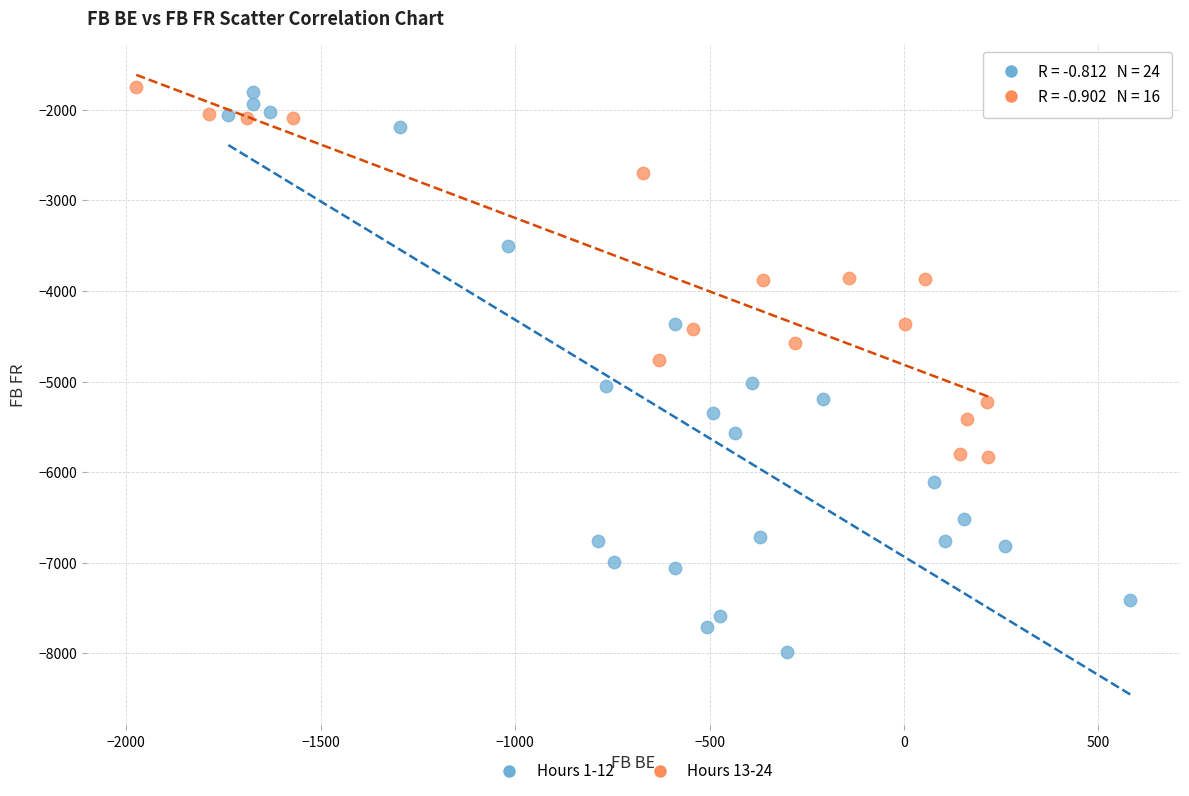

Which series reaches the minimum Y coordinate?

Hours 1-12